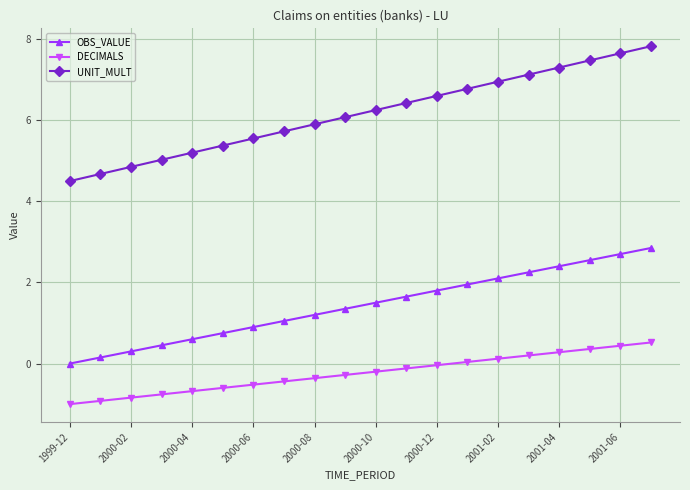

What is the difference between the second highest and second lowest values in the DECIMALS series?

1.4